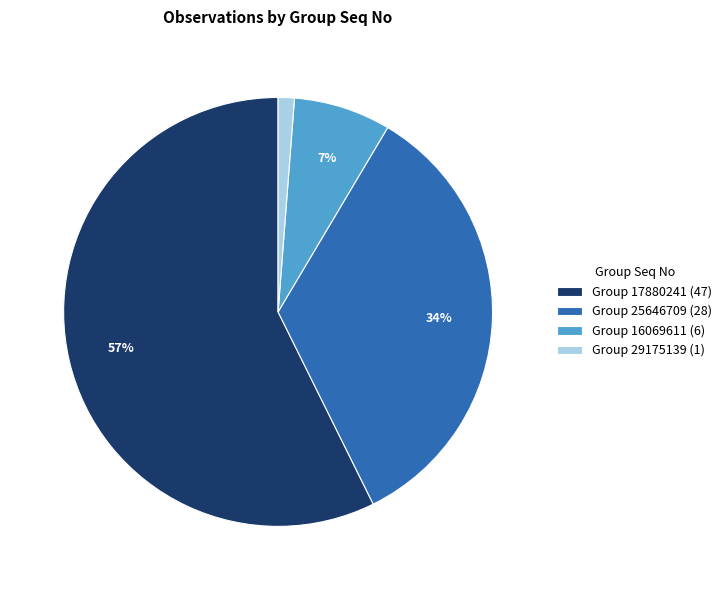

Combined, do Group 25646709 (28) and Group 16069611 (6) account for over 50%?

No